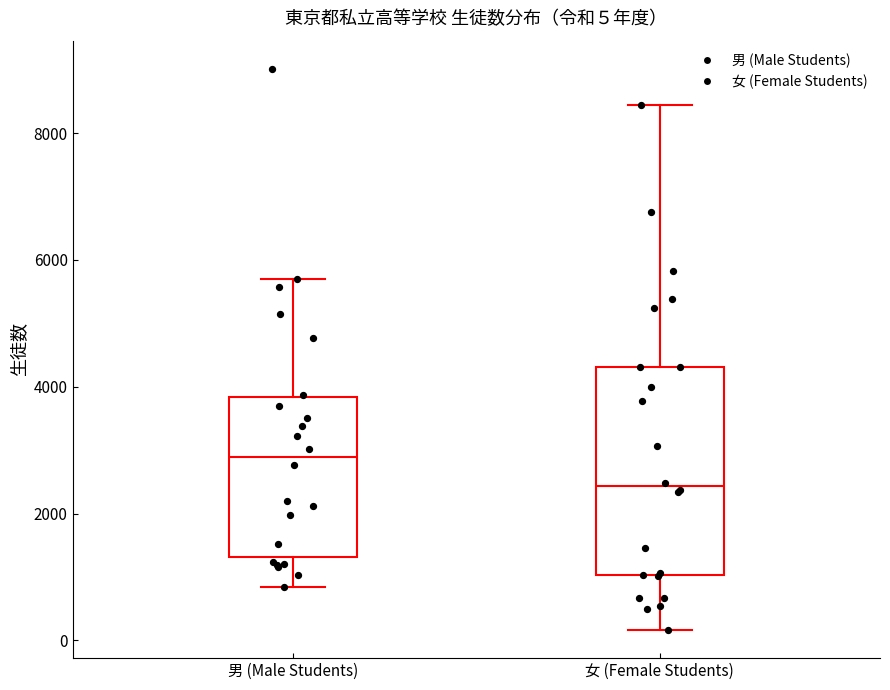

Which box has the lowest median line?

女 (Female Students)